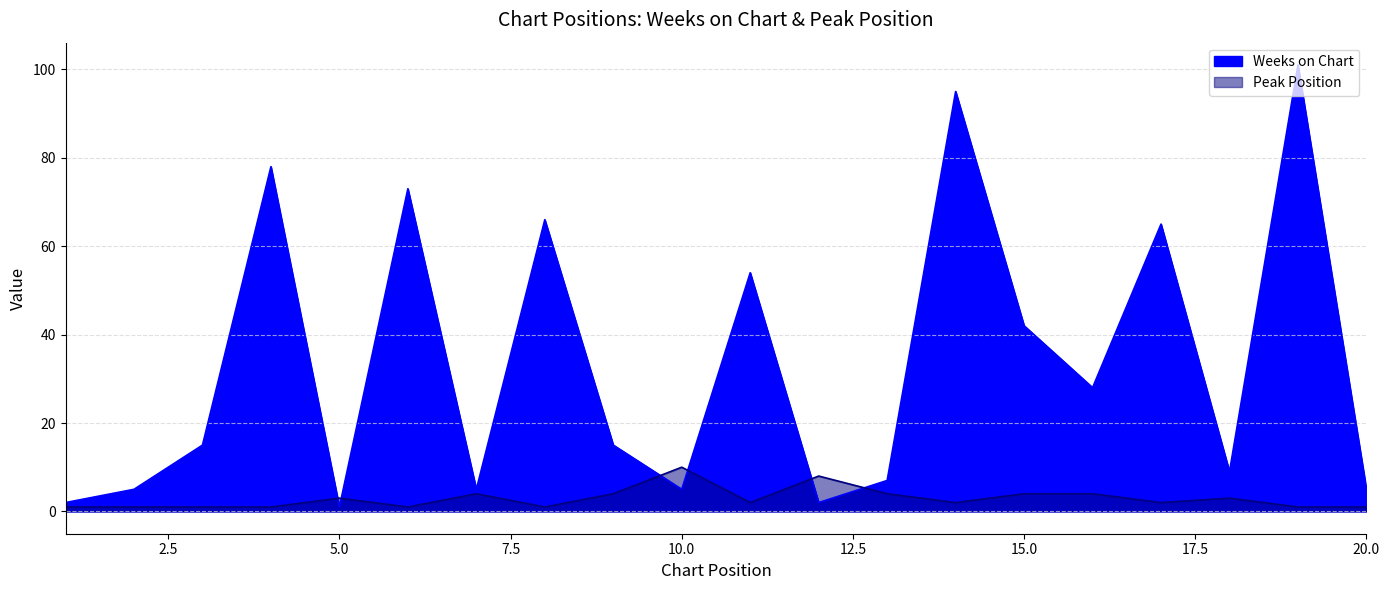

Where is Peak Position nearest to the value 5?

7